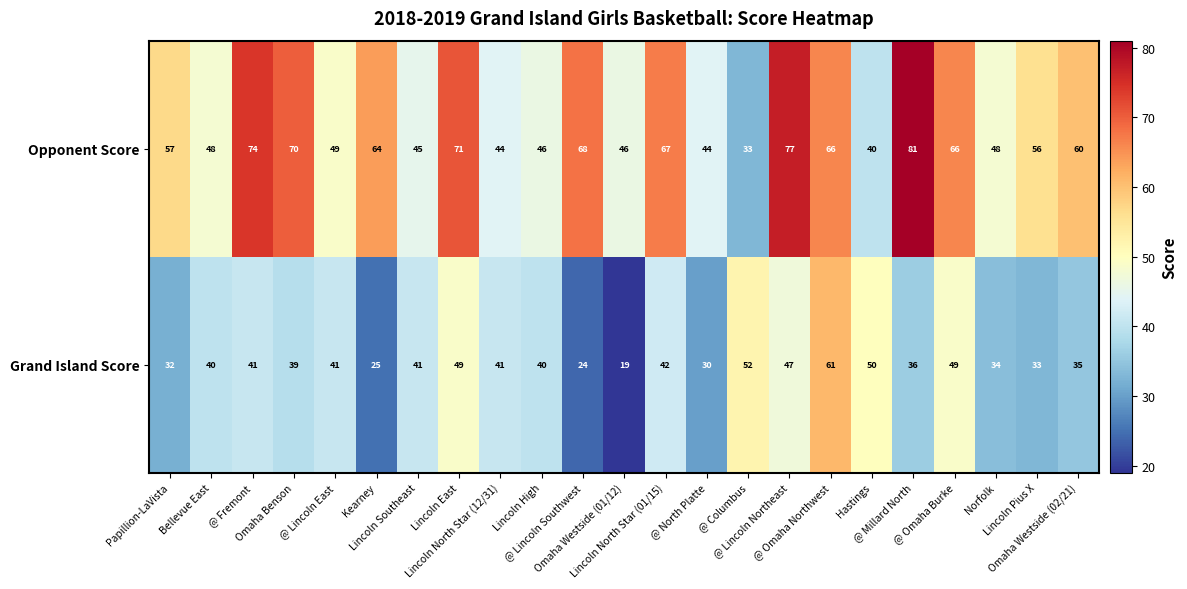

Rank the series by their maximum value, from lowest to highest.

Grand Island Score, Opponent Score